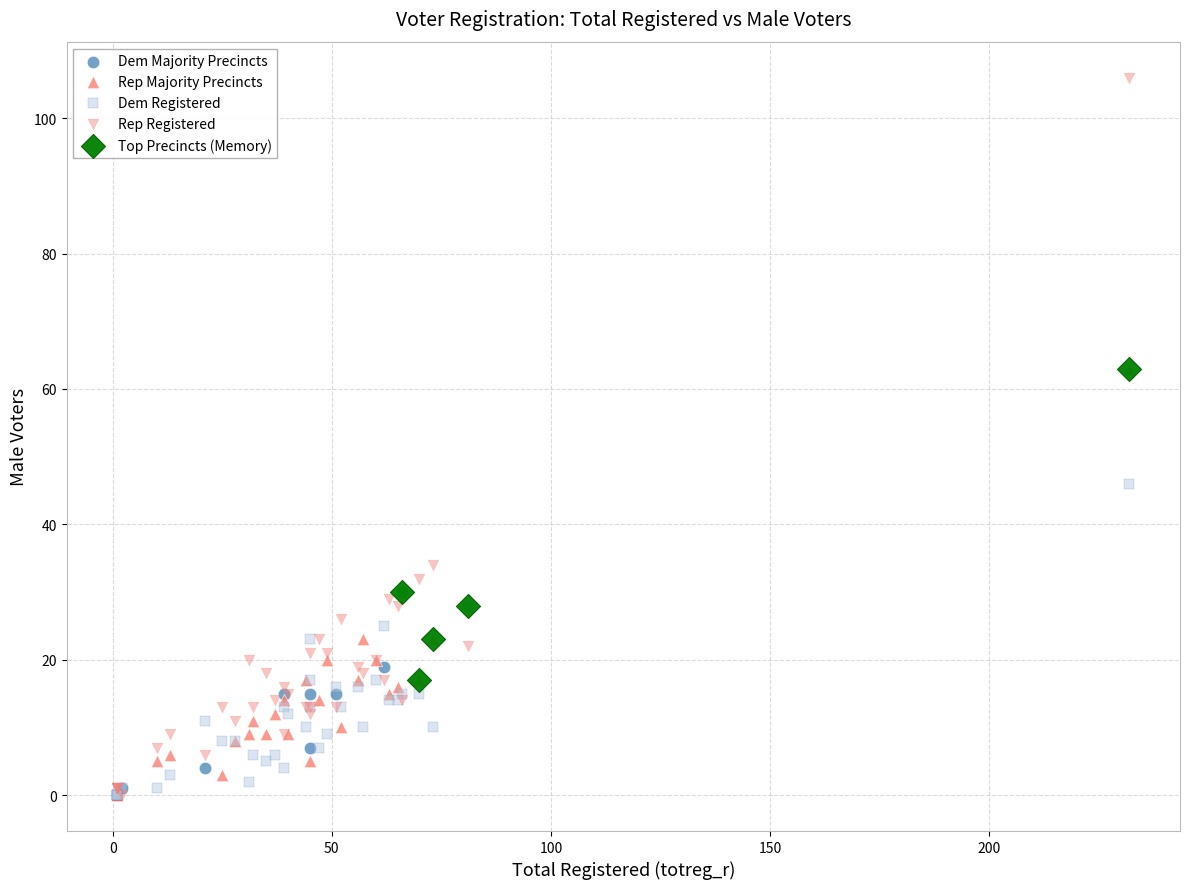

Which series has the widest spread of Y values?

Rep Registered